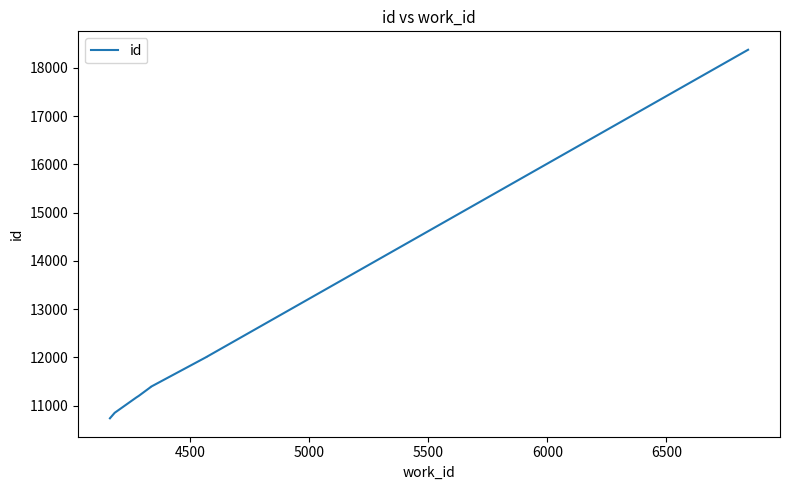

Reading left to right, extract all data points from this chart.

10739	10853	11171	11203	11389	11390	11392	12013	12014	18373